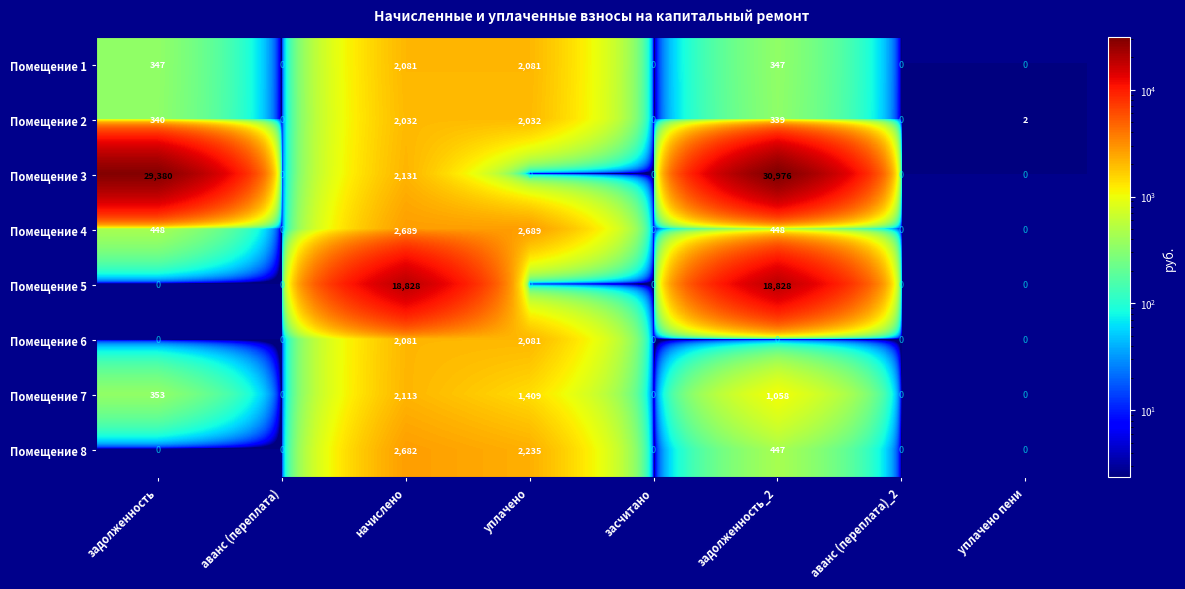

Where is Помещение 7 nearest to the value 1056?

задолженность_2